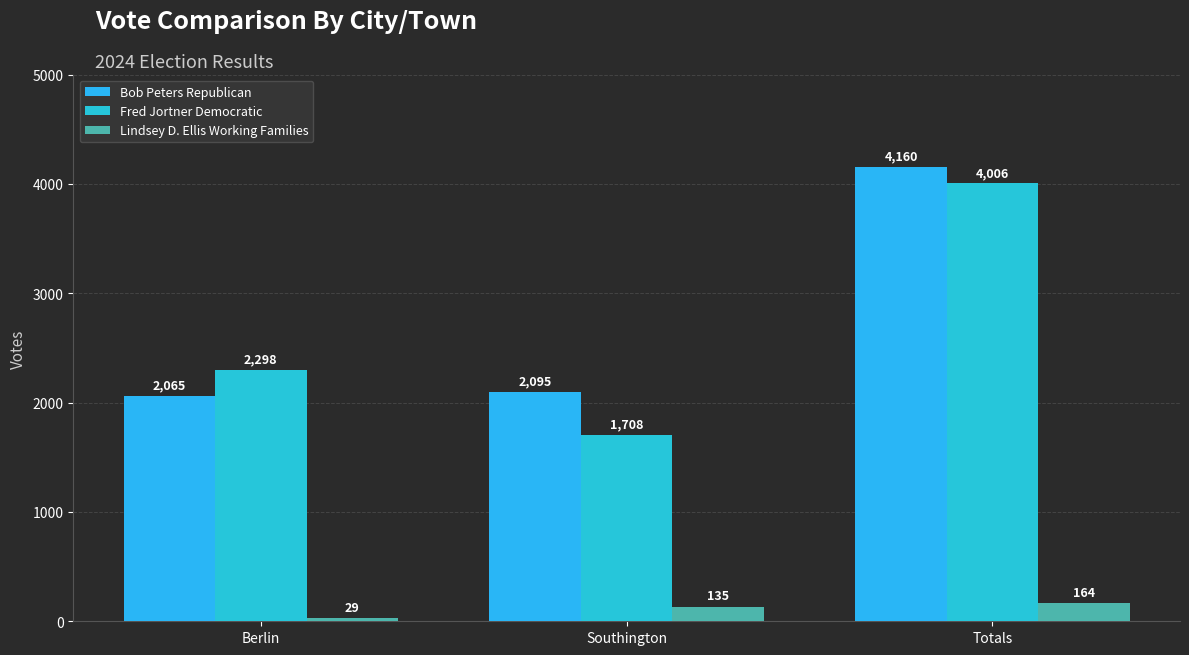

How many values in the Lindsey D. Ellis Working Families series are below 135?

1